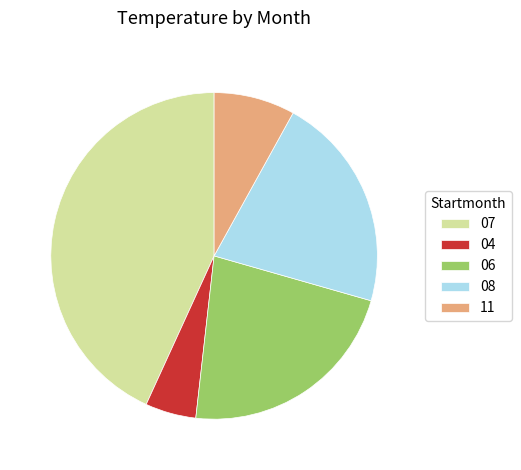

Which category has the biggest portion of the pie?

07